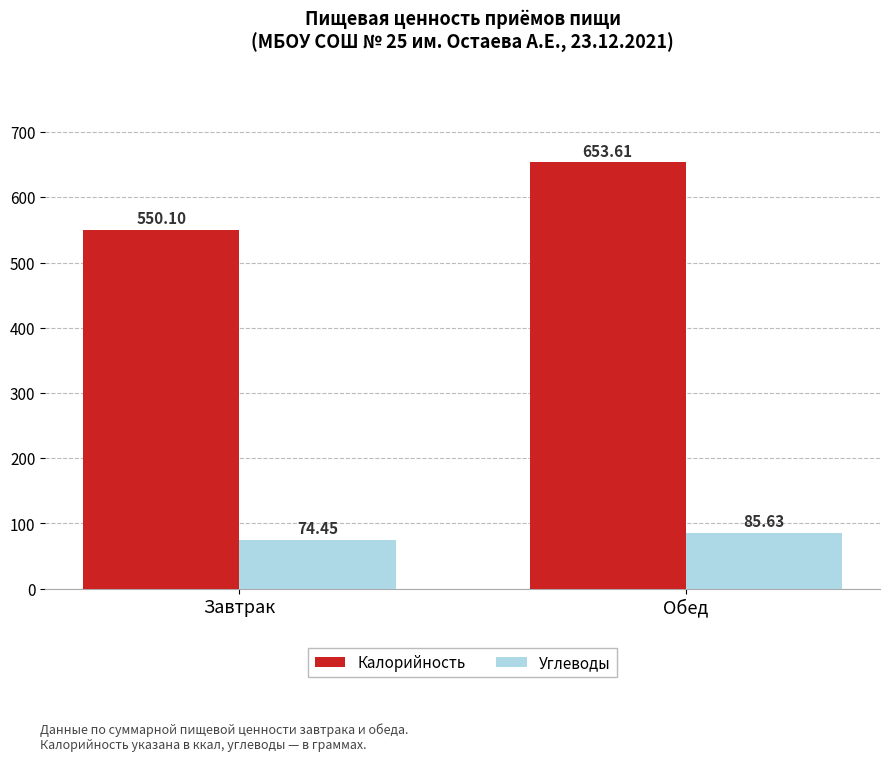

How many values in the Калорийность series are below 653?

1